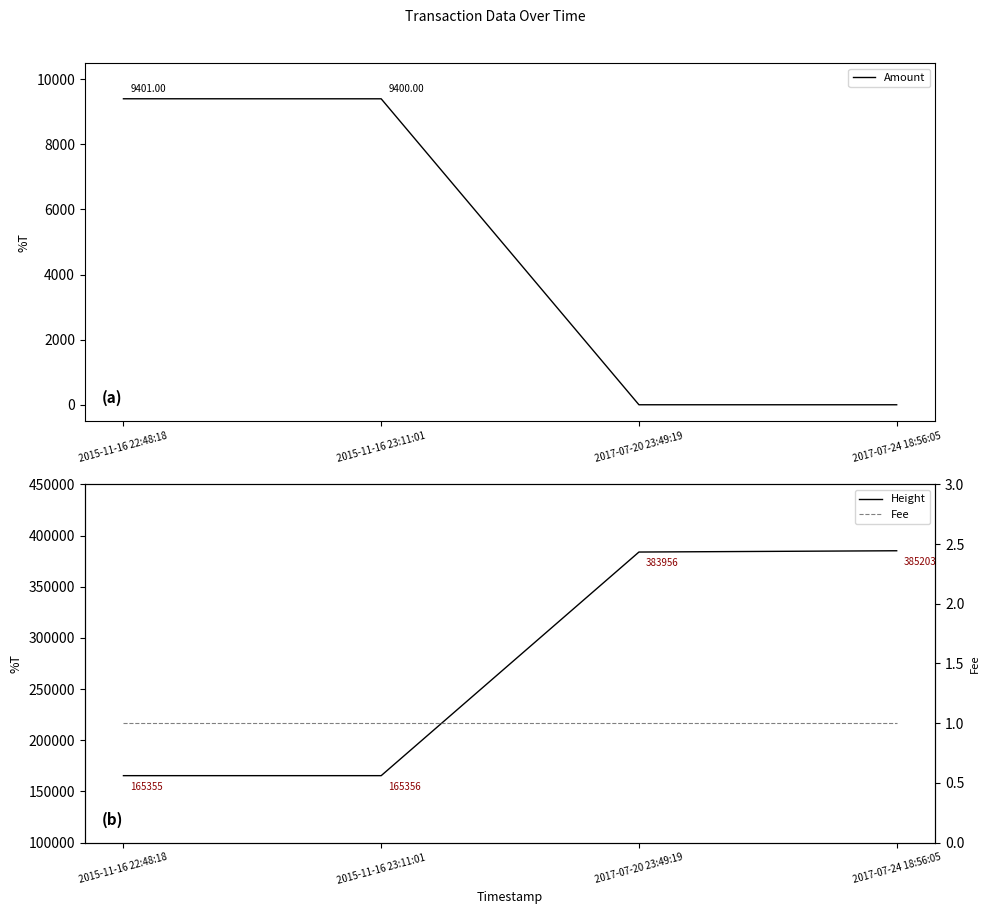

What is the minimum value for Height?

165355